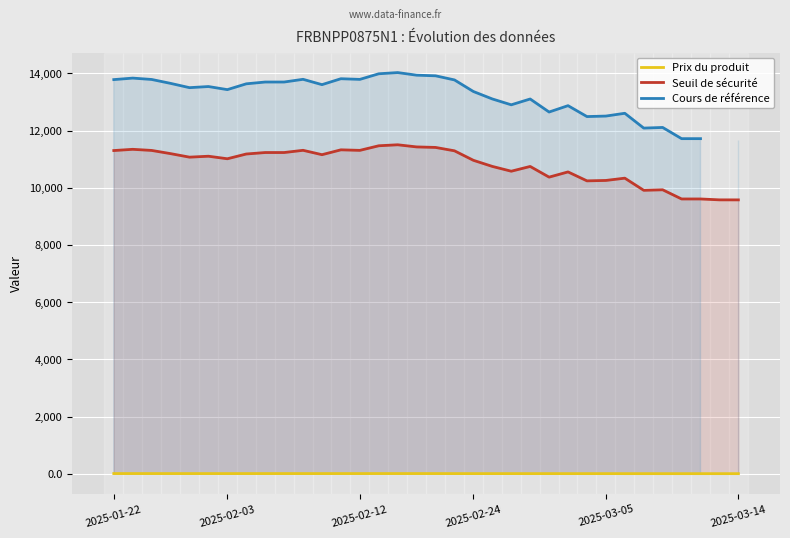

Does the chart display data point markers on the line(s)?

No